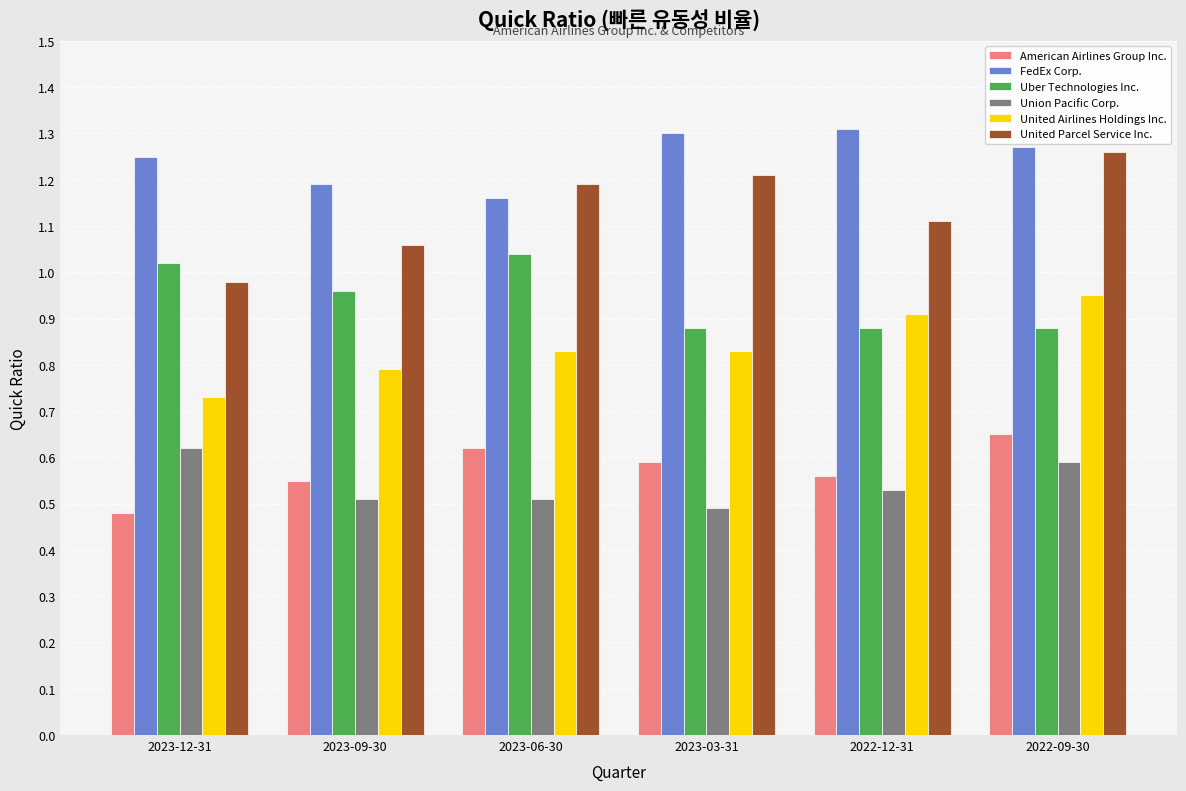

At which label does American Airlines Group Inc. reach its minimum?

2023-12-31